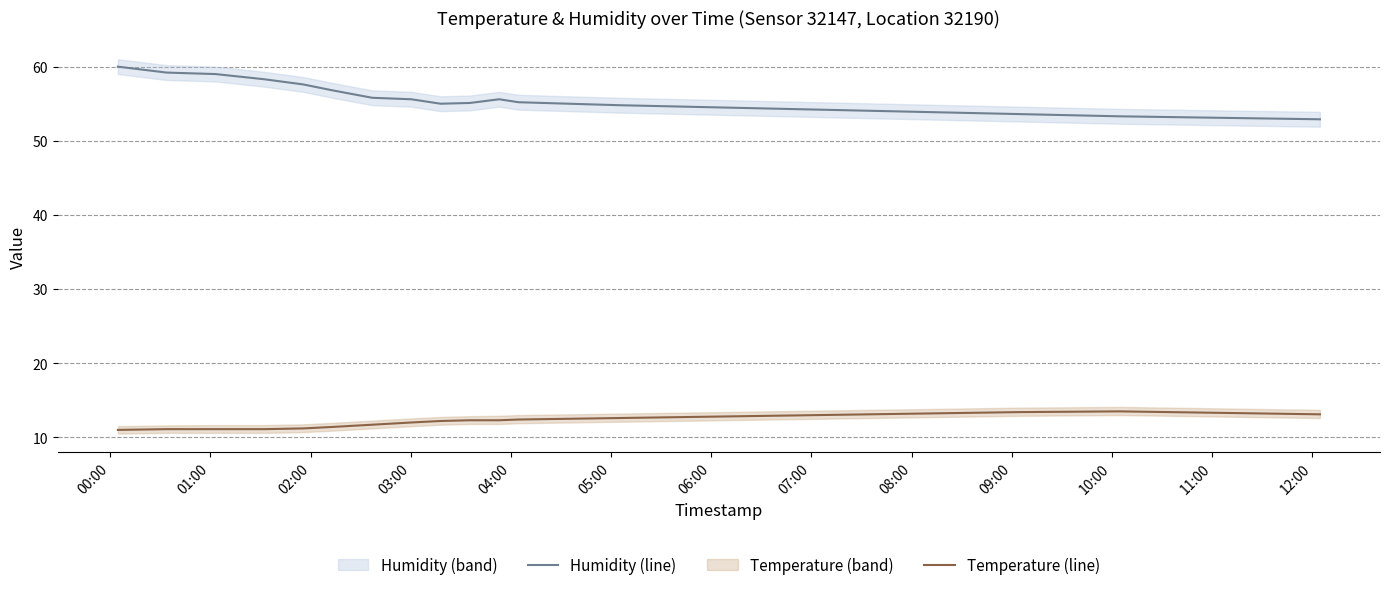

Reading right to left, transcribe all the data shown in this chart.

humidity: 52.9	53.1	53.3	53.6	53.9	54.2	54.5	54.8	55.2	55.6	55.1	55.0	55.6	55.8	56.8	57.6	58.3	59.0	59.2	60.0
temperature: 13.1	13.3	13.5	13.4	13.2	13.0	12.8	12.6	12.4	12.3	12.3	12.2	12.0	11.7	11.4	11.2	11.1	11.1	11.1	11.0